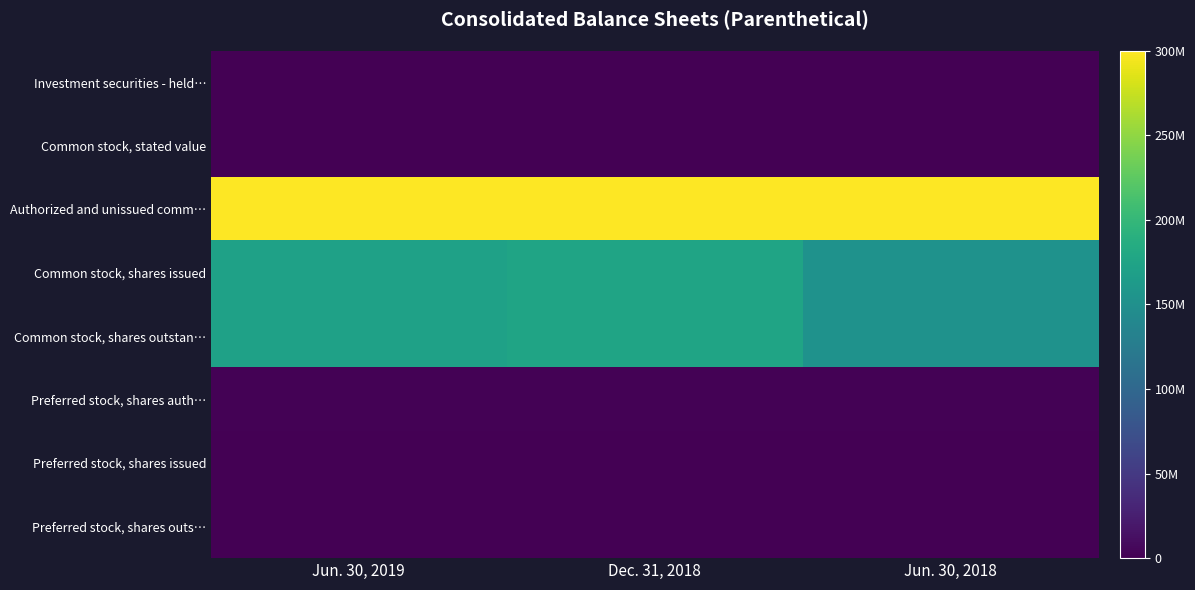

List the series in order of their peak value, highest first.

Authorized and unissued comm…, Common stock, shares issued, Common stock, shares outstan…, Preferred stock, shares auth…, Investment securities - held…, Common stock, stated value, Preferred stock, shares issued, Preferred stock, shares outs…